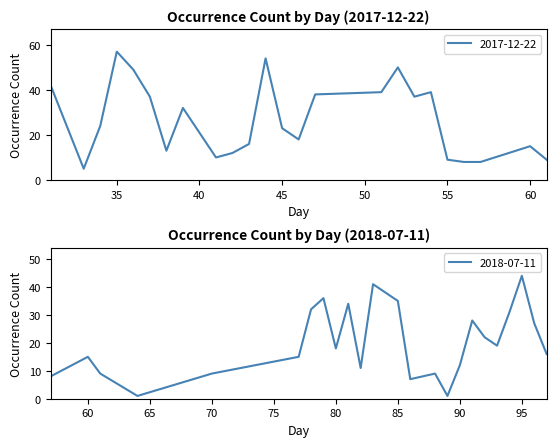

Reading left to right, transcribe all the data shown in this chart.

2017-12-22: 42	5	24	57	49	37	13	32	10	12	16	54	23	18	38	39	50	37	39	9	8	8	15	9
2018-07-11: 8	15	9	1	9	15	32	36	18	34	11	41	35	7	9	1	12	28	22	19	31	44	27	16